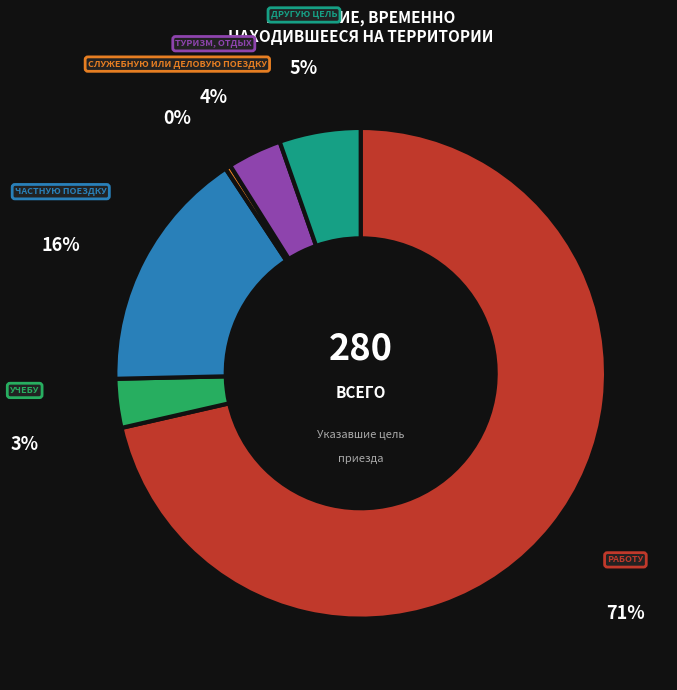

What percentage do учебу and частную поездку together represent?

19.3%